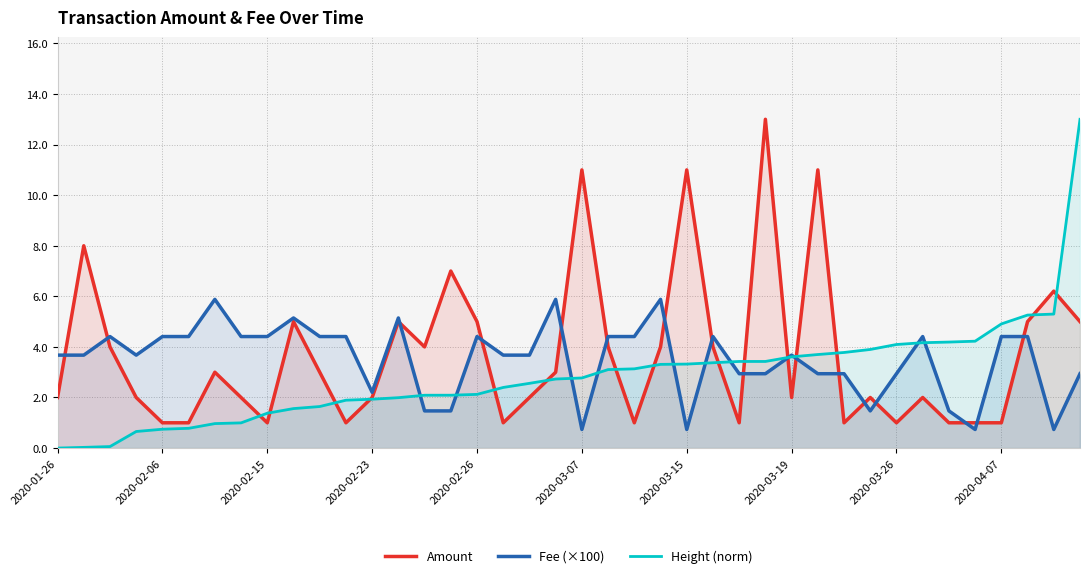

In Fee (×100), how many points are higher than both neighbors (excluding endpoints)?

10